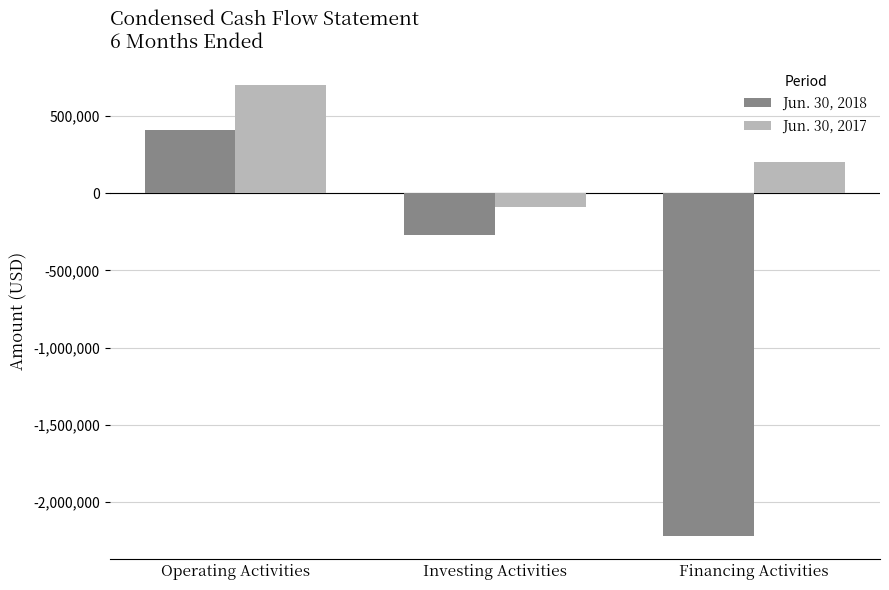

How many bars are there in each group?

2